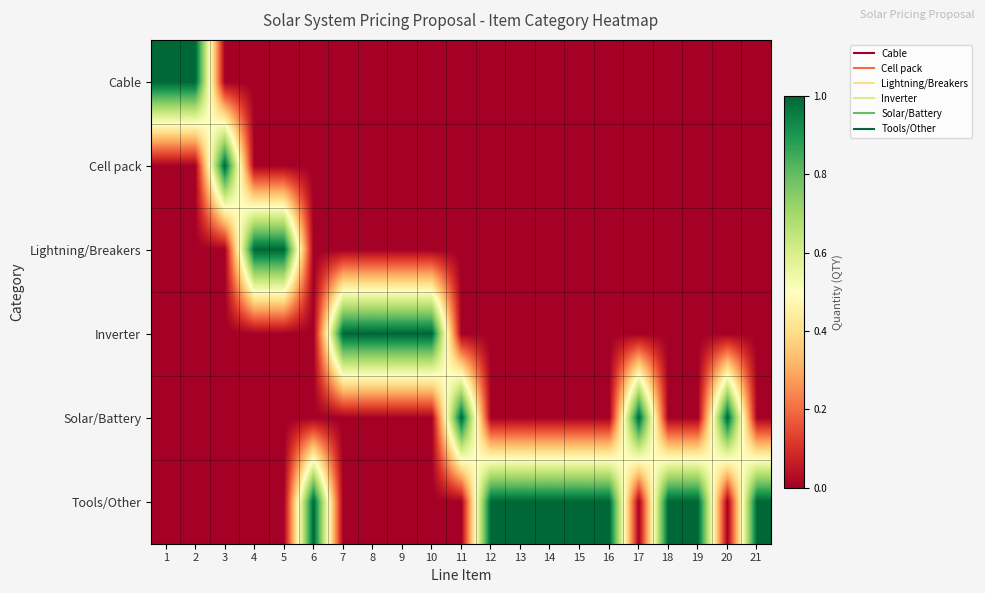

Reading left to right, extract all data points from this chart.

Cable: 1=1	2=1	3=0	4=0	5=0	6=0	7=0	8=0	9=0	10=0	11=0	12=0	13=0	14=0	15=0	16=0	17=0	18=0	19=0	20=0	21=0
Cell pack: 1=0	2=0	3=1	4=0	5=0	6=0	7=0	8=0	9=0	10=0	11=0	12=0	13=0	14=0	15=0	16=0	17=0	18=0	19=0	20=0	21=0
Lightning/Breakers: 1=0	2=0	3=0	4=1	5=1	6=0	7=0	8=0	9=0	10=0	11=0	12=0	13=0	14=0	15=0	16=0	17=0	18=0	19=0	20=0	21=0
Inverter: 1=0	2=0	3=0	4=0	5=0	6=0	7=1	8=1	9=1	10=1	11=0	12=0	13=0	14=0	15=0	16=0	17=0	18=0	19=0	20=0	21=0
Solar/Battery: 1=0	2=0	3=0	4=0	5=0	6=0	7=0	8=0	9=0	10=0	11=1	12=0	13=0	14=0	15=0	16=0	17=1	18=0	19=0	20=1	21=0
Tools/Other: 1=0	2=0	3=0	4=0	5=0	6=1	7=0	8=0	9=0	10=0	11=0	12=1	13=1	14=1	15=1	16=1	17=0	18=1	19=1	20=0	21=1